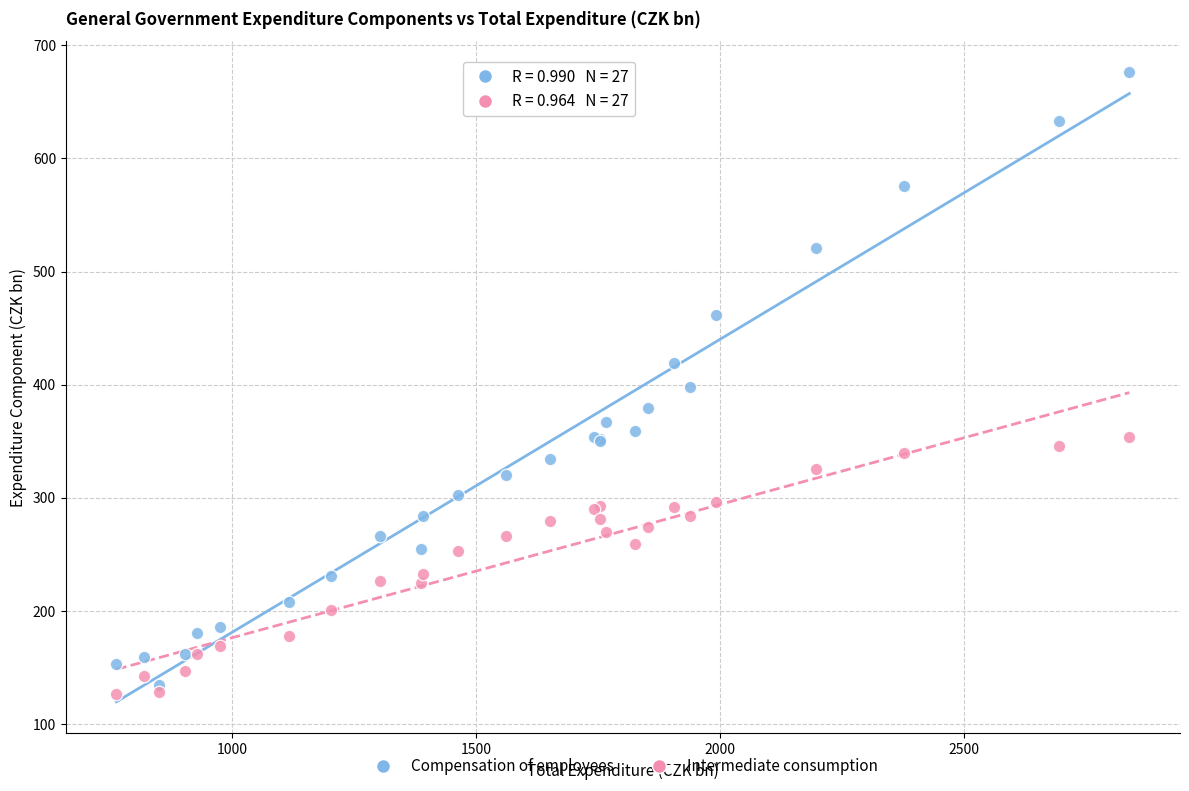

Which series contains the highest Y value?

Compensation of employees